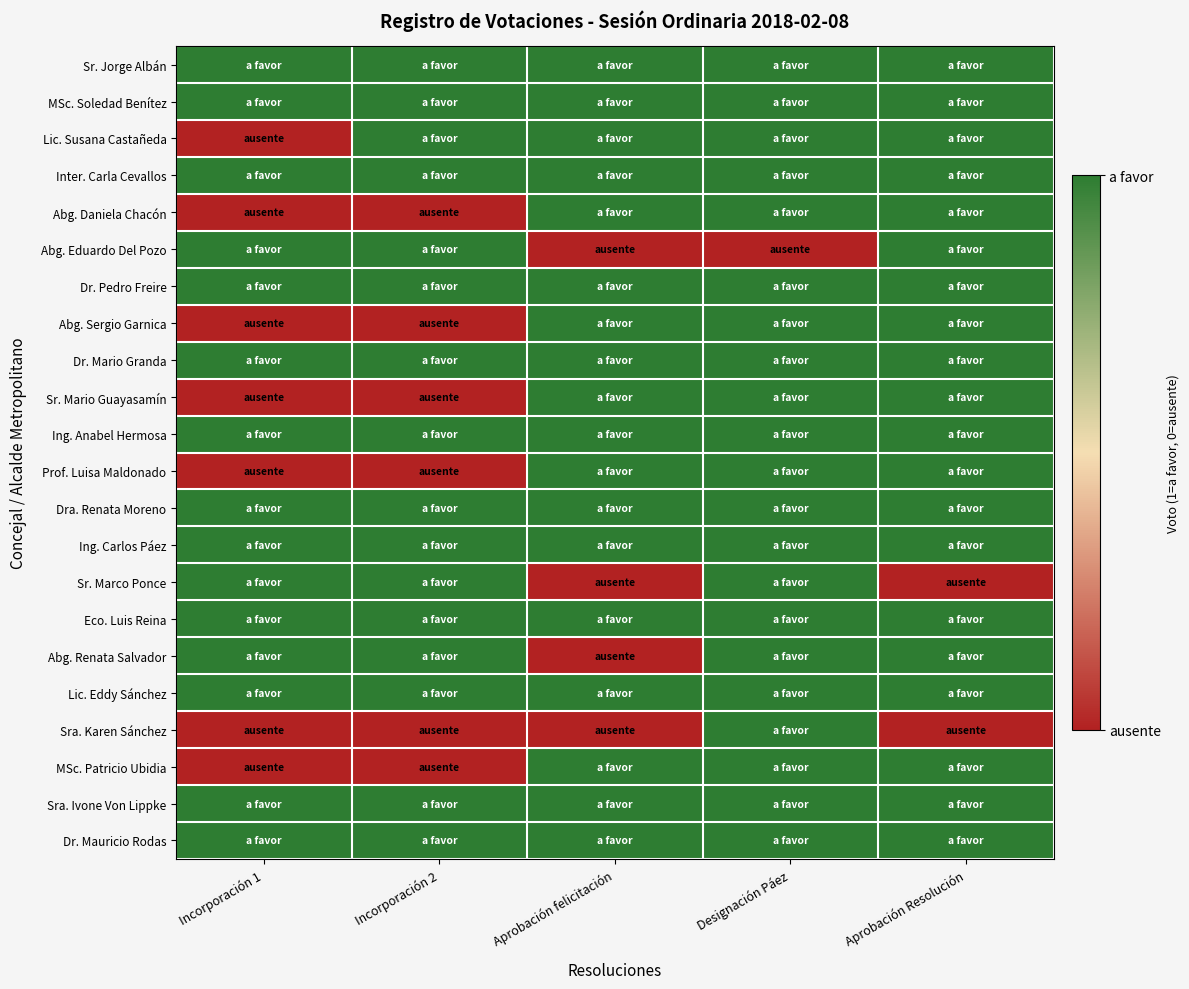

Which series has the largest range (max minus min)?

Lic. Susana Castañeda